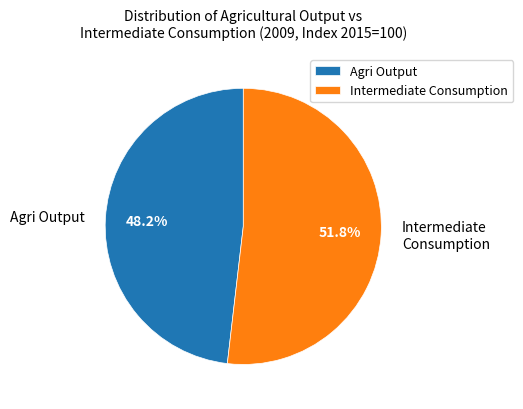

Which slice is the smallest?

Agri Output